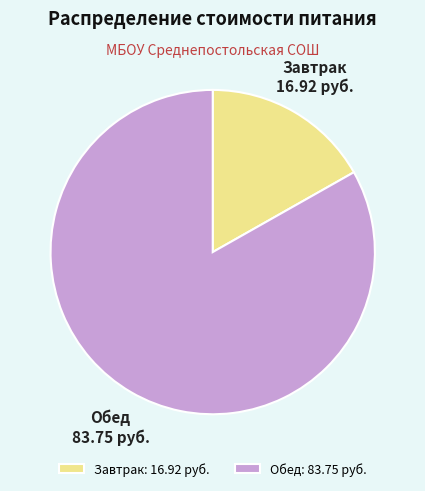

The Завтрак: 16.92 руб. slice represents 28% of the pie. True or false?

False